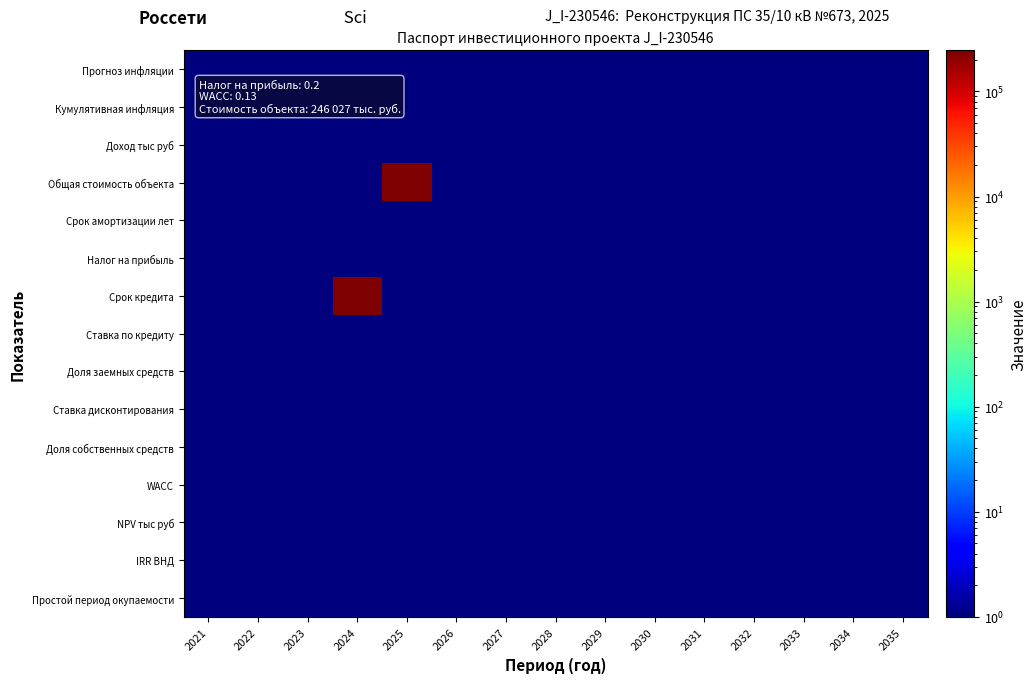

Which has a higher value, 2022 or 2030?

2022